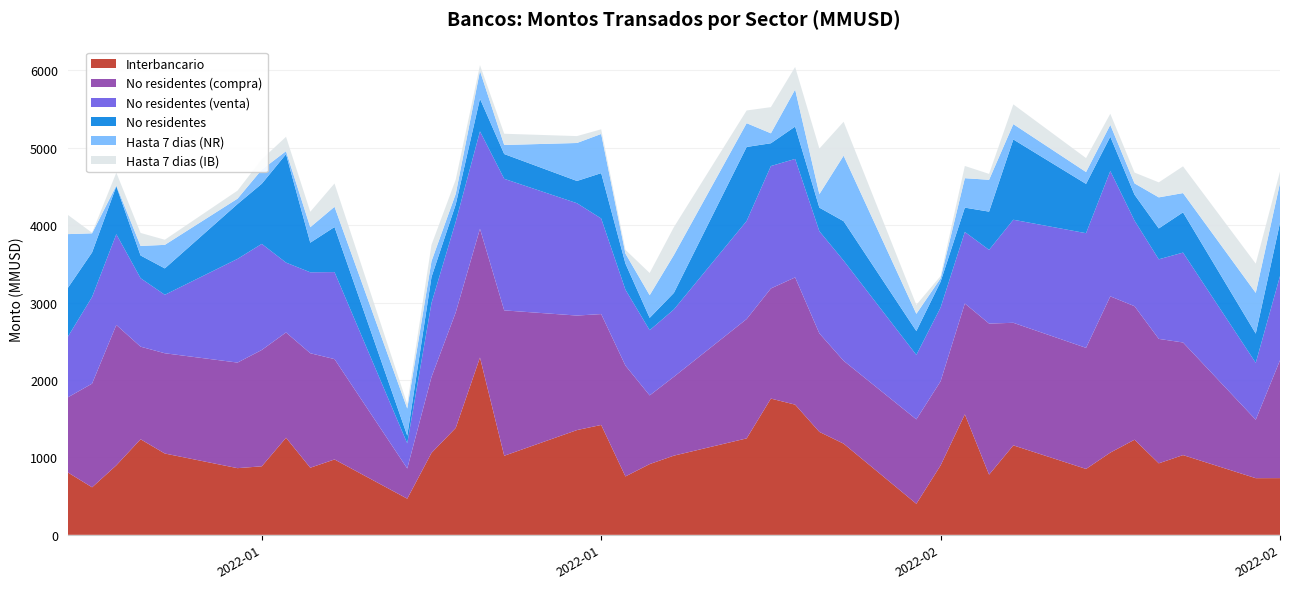

Reading left to right, extract all data points from this chart.

Interbancario: 2022-01-03=805.9	2022-01-04=614.0	2022-01-05=897.8	2022-01-06=1234.8	2022-01-07=1050.5	2022-01-10=861.4	2022-01-11=885.2	2022-01-12=1254.4	2022-01-13=866.9	2022-01-14=973.8	2022-01-17=467.1	2022-01-18=1058.4	2022-01-19=1381.2	2022-01-20=2290.5	2022-01-21=1021.4	2022-01-24=1353.2	2022-01-25=1419.5	2022-01-26=754.3	2022-01-27=913.9	2022-01-28=1023.1	2022-01-31=1245.9	2022-02-01=1760.3	2022-02-02=1681.8	2022-02-03=1329.8	2022-02-04=1177.7	2022-02-07=401.1	2022-02-08=896.9	2022-02-09=1556.3	2022-02-10=777.6	2022-02-11=1155.7	2022-02-14=851.3	2022-02-15=1062.2	2022-02-16=1228.7	2022-02-17=923.7	2022-02-18=1030.1	2022-02-21=732.0	2022-02-22=732.7
No residentes (compra): 2022-01-03=969.9	2022-01-04=1339.3	2022-01-05=1813.7	2022-01-06=1196.0	2022-01-07=1295.2	2022-01-10=1363.9	2022-01-11=1502.9	2022-01-12=1360.1	2022-01-13=1479.2	2022-01-14=1296.4	2022-01-17=390.1	2022-01-18=980.3	2022-01-19=1492.1	2022-01-20=1663.1	2022-01-21=1878.1	2022-01-24=1479.6	2022-01-25=1432.4	2022-01-26=1431.9	2022-01-27=887.2	2022-01-28=1019.0	2022-01-31=1542.0	2022-02-01=1422.4	2022-02-02=1643.9	2022-02-03=1272.0	2022-02-04=1070.7	2022-02-07=1090.3	2022-02-08=1087.0	2022-02-09=1432.2	2022-02-10=1951.4	2022-02-11=1583.5	2022-02-14=1564.2	2022-02-15=2018.9	2022-02-16=1724.8	2022-02-17=1607.5	2022-02-18=1454.9	2022-02-21=754.8	2022-02-22=1521.7
No residentes (venta): 2022-01-03=782.9	2022-01-04=1119.8	2022-01-05=1171.9	2022-01-06=884.6	2022-01-07=755.3	2022-01-10=1339.7	2022-01-11=1370.7	2022-01-12=902.3	2022-01-13=1045.5	2022-01-14=1124.1	2022-01-17=324.6	2022-01-18=956.0	2022-01-19=1172.6	2022-01-20=1258.6	2022-01-21=1699.8	2022-01-24=1451.5	2022-01-25=1235.0	2022-01-26=980.5	2022-01-27=842.5	2022-01-28=869.9	2022-01-31=1266.8	2022-02-01=1581.5	2022-02-02=1530.5	2022-02-03=1320.3	2022-02-04=1294.2	2022-02-07=832.8	2022-02-08=952.6	2022-02-09=924.1	2022-02-10=952.3	2022-02-11=1331.3	2022-02-14=1481.3	2022-02-15=1618.6	2022-02-16=1105.1	2022-02-17=1028.0	2022-02-18=1161.3	2022-02-21=735.2	2022-02-22=1088.1
No residentes: 2022-01-03=631.0	2022-01-04=575.4	2022-01-05=619.1	2022-01-06=293.6	2022-01-07=341.0	2022-01-10=708.7	2022-01-11=776.8	2022-01-12=1400.9	2022-01-13=382.5	2022-01-14=582.2	2022-01-17=100.0	2022-01-18=335.3	2022-01-19=222.3	2022-01-20=422.0	2022-01-21=320.0	2022-01-24=287.2	2022-01-25=585.9	2022-01-26=338.0	2022-01-27=159.5	2022-01-28=214.3	2022-01-31=956.0	2022-02-01=294.5	2022-02-02=418.0	2022-02-03=304.6	2022-02-04=509.0	2022-02-07=308.6	2022-02-08=333.6	2022-02-09=314.4	2022-02-10=493.8	2022-02-11=1037.1	2022-02-14=636.7	2022-02-15=444.0	2022-02-16=335.4	2022-02-17=399.0	2022-02-18=520.2	2022-02-21=377.5	2022-02-22=687.7
Hasta 7 dias (NR): 2022-01-03=695.1	2022-01-04=246.5	2022-01-05=9.7	2022-01-06=123.1	2022-01-07=304.0	2022-01-10=69.2	2022-01-11=181.9	2022-01-12=38.5	2022-01-13=199.8	2022-01-14=261.5	2022-01-17=350.2	2022-01-18=204.8	2022-01-19=136.3	2022-01-20=359.1	2022-01-21=117.0	2022-01-24=490.5	2022-01-25=506.1	2022-01-26=128.8	2022-01-27=292.5	2022-01-28=489.3	2022-01-31=307.2	2022-02-01=128.4	2022-02-02=478.5	2022-02-03=174.5	2022-02-04=846.4	2022-02-07=222.2	2022-02-08=43.4	2022-02-09=380.4	2022-02-10=411.4	2022-02-11=198.3	2022-02-14=153.2	2022-02-15=152.5	2022-02-16=146.1	2022-02-17=401.2	2022-02-18=248.4	2022-02-21=526.2	2022-02-22=514.1
Hasta 7 dias (IB): 2022-01-03=248.6	2022-01-04=7.6	2022-01-05=166.5	2022-01-06=168.0	2022-01-07=66.1	2022-01-10=103.9	2022-01-11=134.4	2022-01-12=185.7	2022-01-13=199.6	2022-01-14=300.8	2022-01-17=58.1	2022-01-18=211.3	2022-01-19=184.2	2022-01-20=74.8	2022-01-21=145.0	2022-01-24=89.0	2022-01-25=60.0	2022-01-26=48.0	2022-01-27=287.2	2022-01-28=360.2	2022-01-31=164.2	2022-02-01=338.0	2022-02-02=291.3	2022-02-03=588.3	2022-02-04=438.2	2022-02-07=115.8	2022-02-08=29.7	2022-02-09=157.8	2022-02-10=76.2	2022-02-11=255.0	2022-02-14=180.3	2022-02-15=143.5	2022-02-16=139.6	2022-02-17=194.0	2022-02-18=345.5	2022-02-21=377.5	2022-02-22=149.0